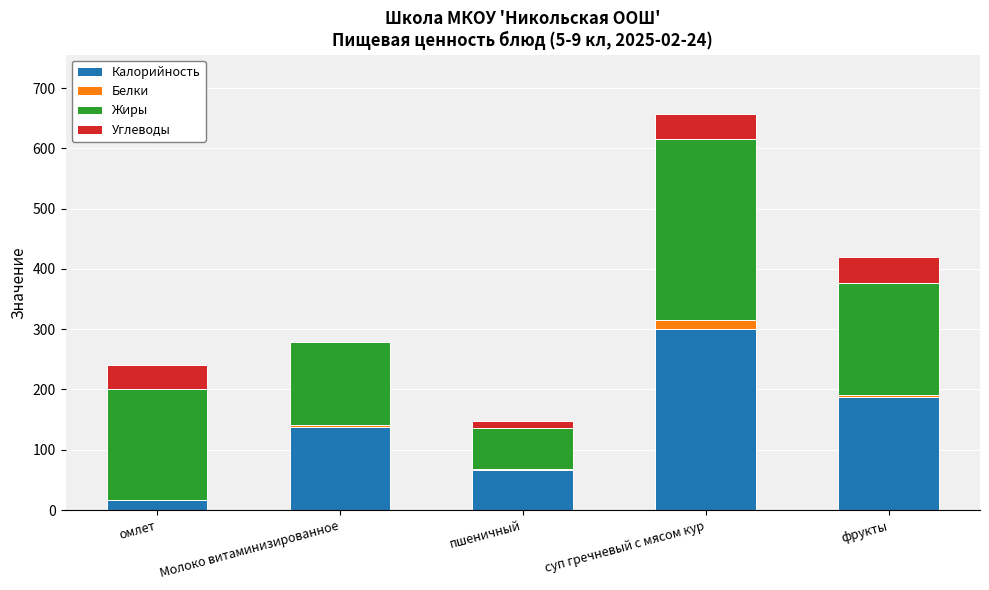

The Калорийность series shows 67.1 at пшеничный. True or false?

True